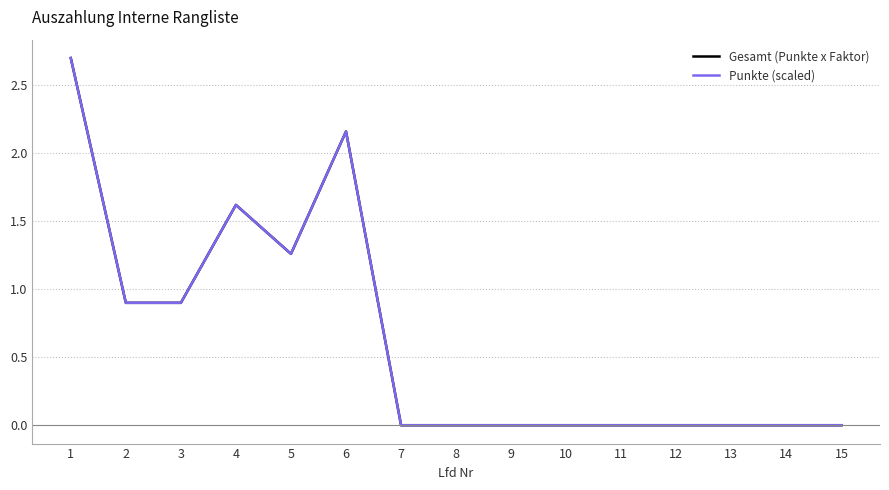

Does the chart display data point markers on the line(s)?

No